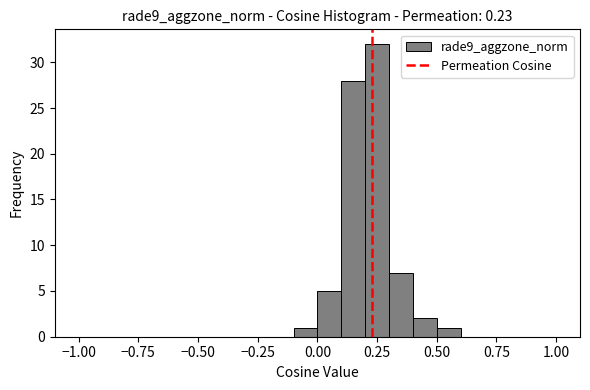

Read against the x-axis, roughly where is the centre of the tallest bar?

0.25